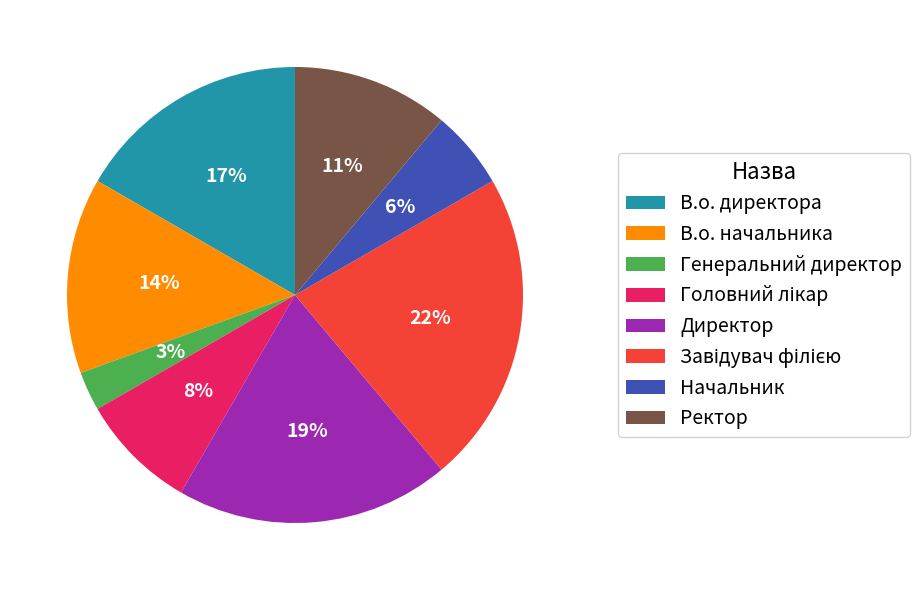

To the nearest percent, what portion does Генеральний директор represent?

3%